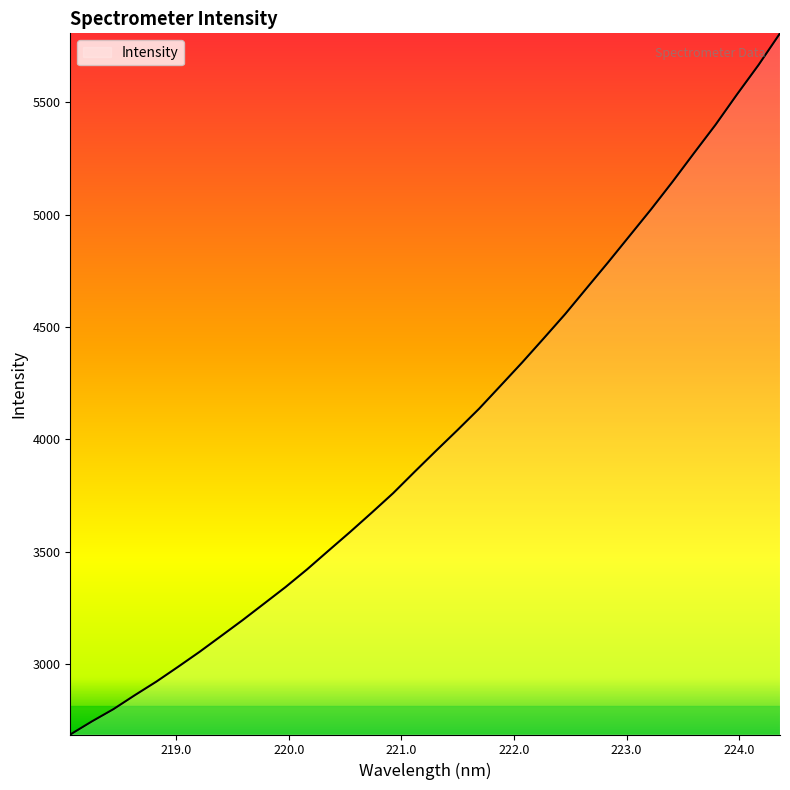

What is the minimum value shown in the chart?

2687.9